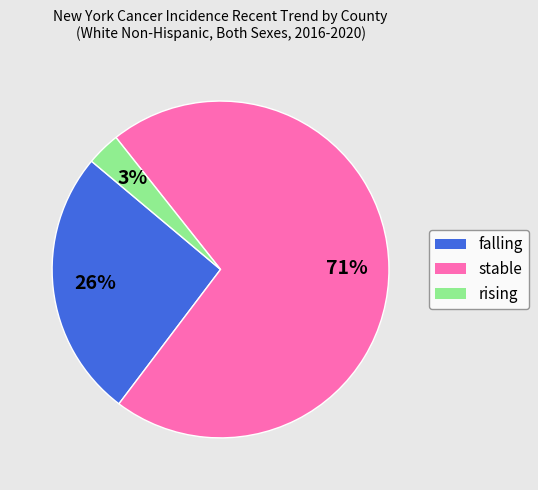

How many segments does this pie chart have?

3